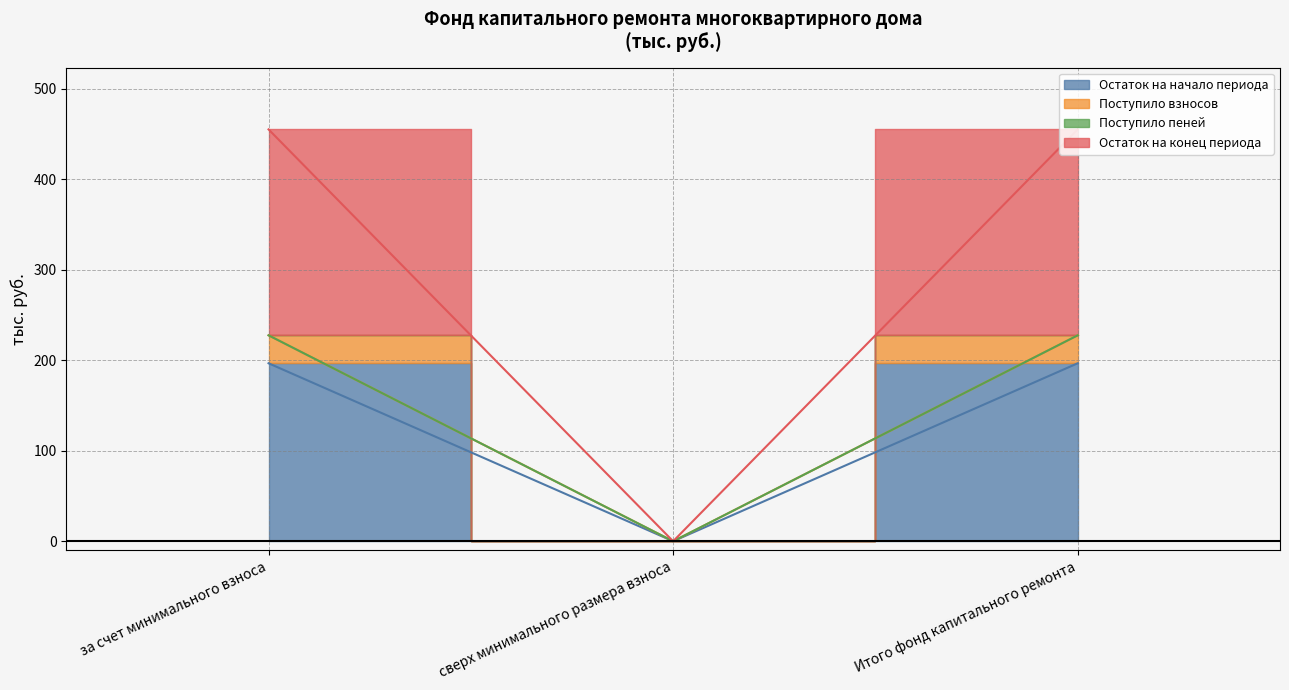

Between за счет минимального взноса and сверх минимального размера взноса, which is larger?

за счет минимального взноса